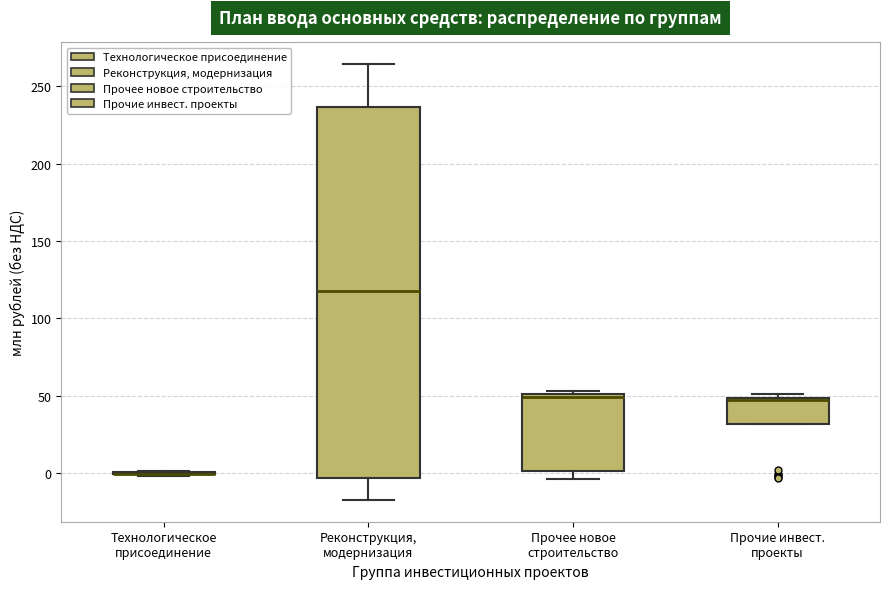

Which box is the tallest, from its lower edge to its upper edge?

Реконструкция, модернизация